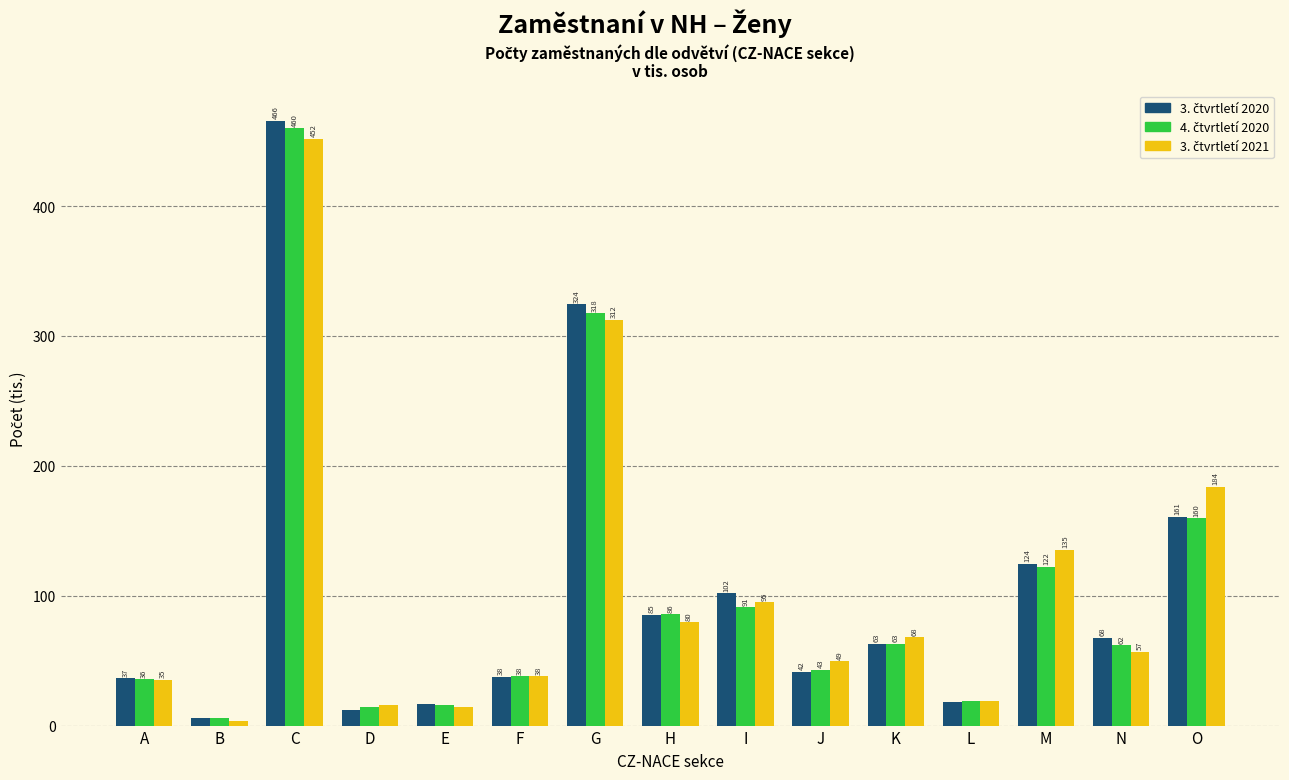

What is the spread (max minus min) of values at G?

12.0